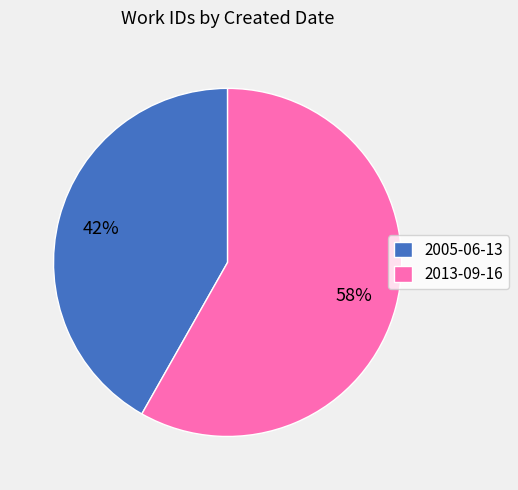

Which category accounts for the majority?

2013-09-16